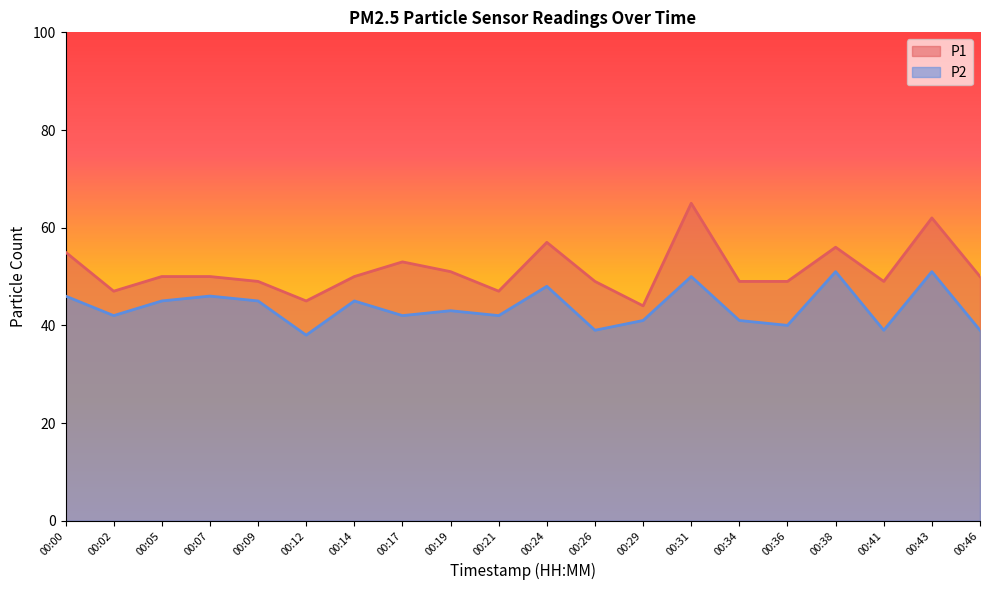

How many lines are shown in the chart?

2